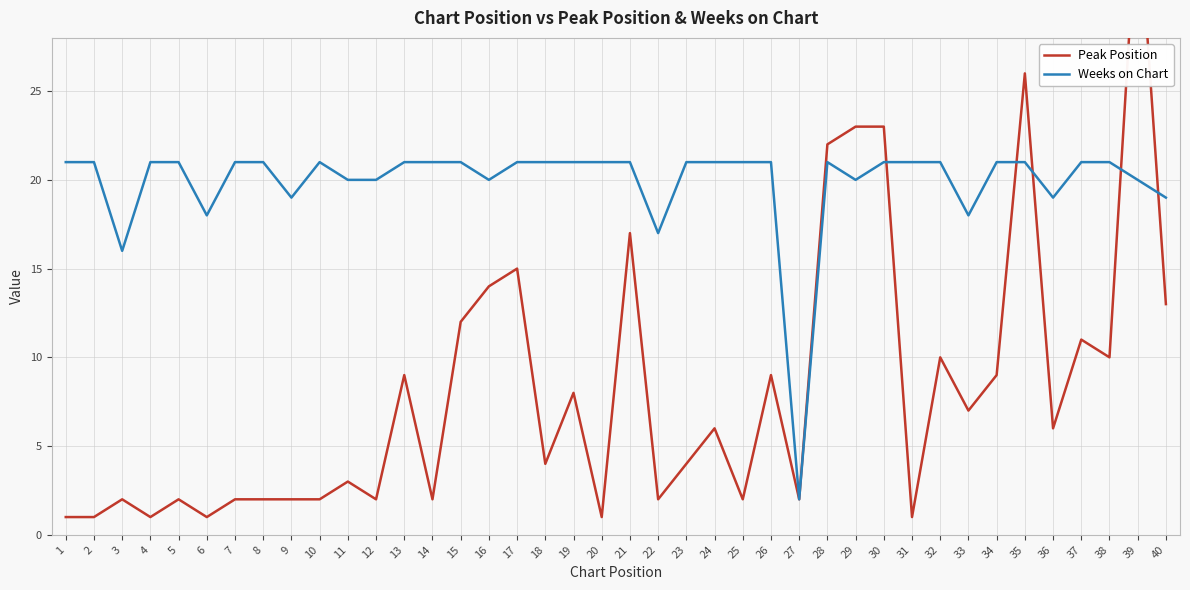

How many intersections are there between Peak Position and Weeks on Chart?

5